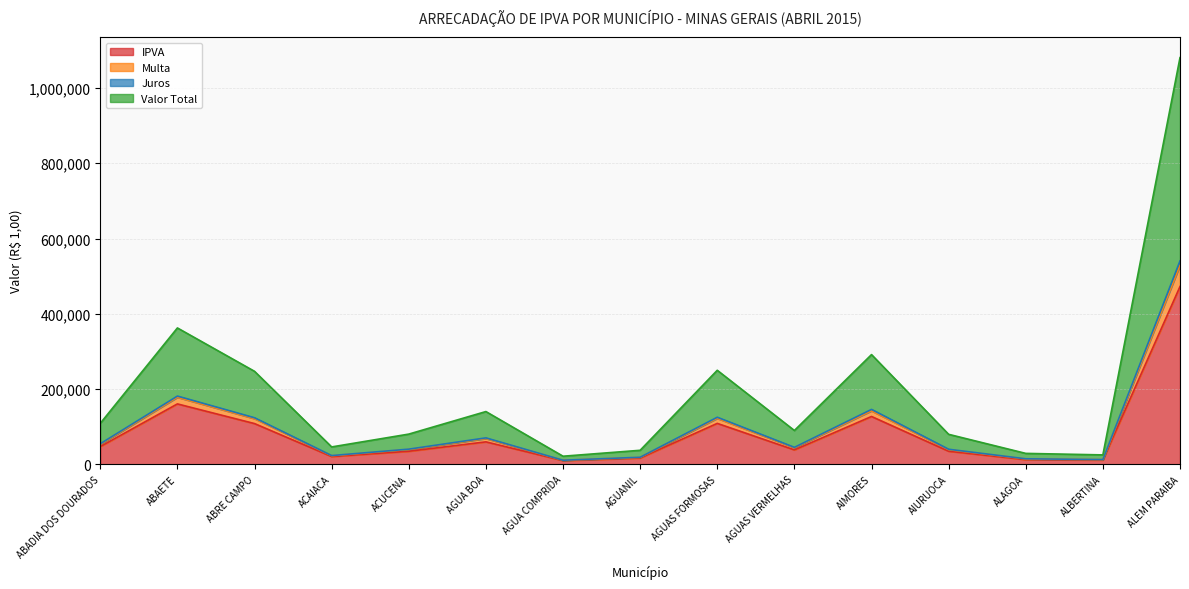

Is it true that Multa equals 201683.4 at ABRE CAMPO?

False